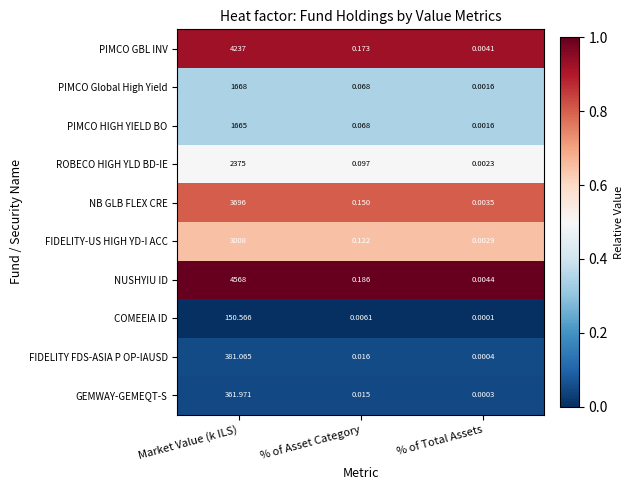

Which series has the largest total across all categories?

NUSHYIU ID